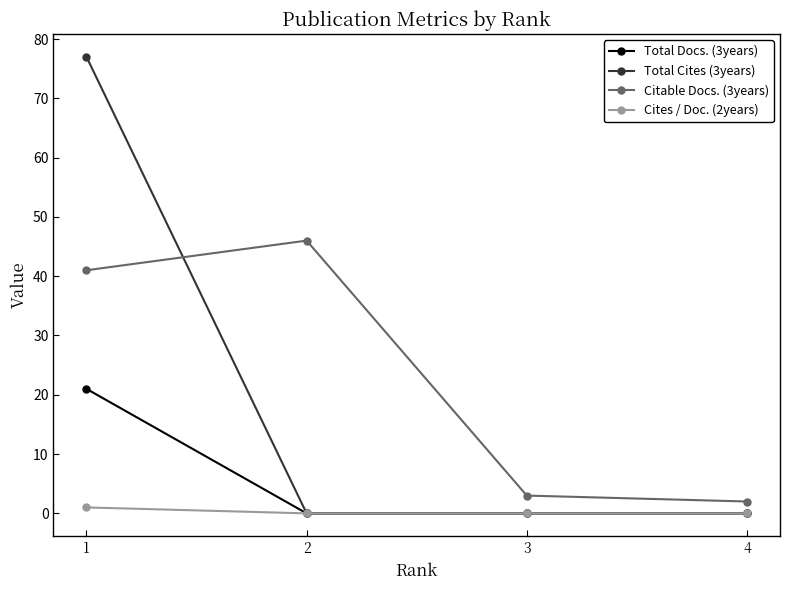

What is the total value across all series at 2?

46